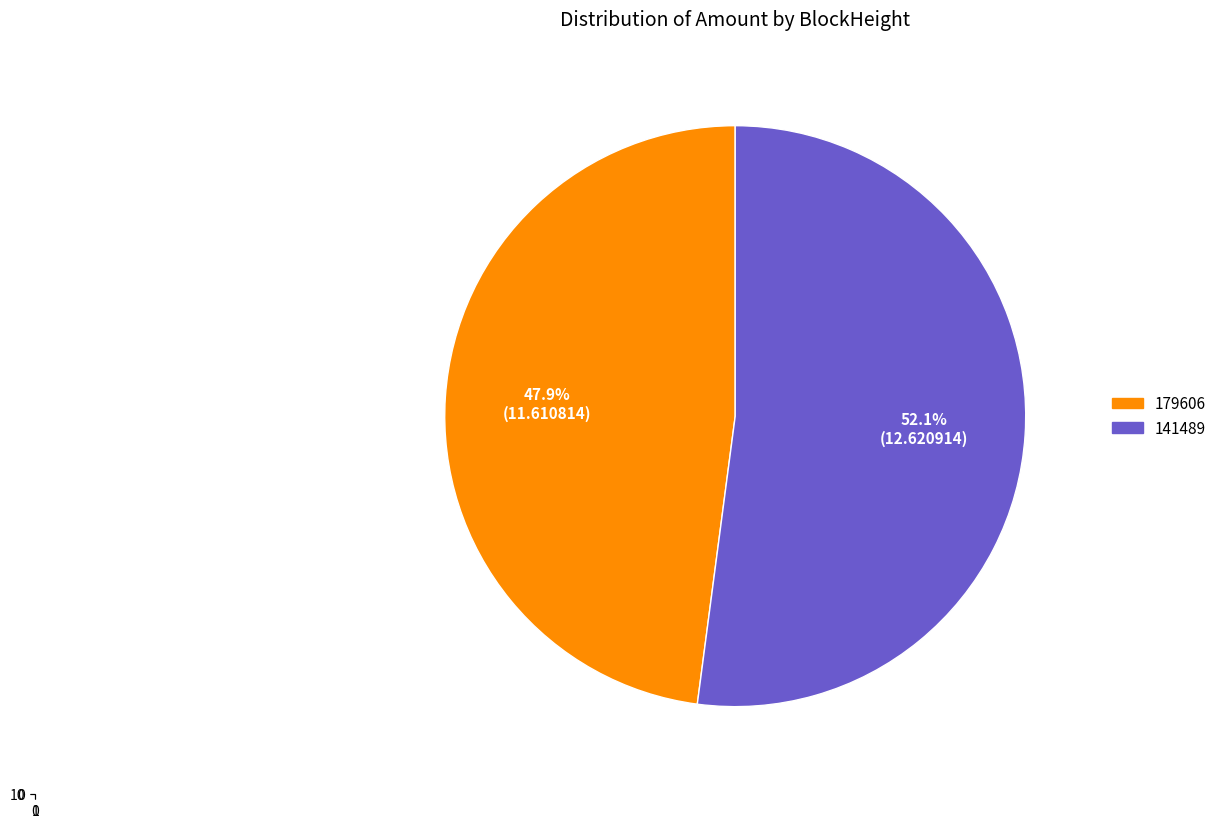

How many slices are in this pie chart?

2